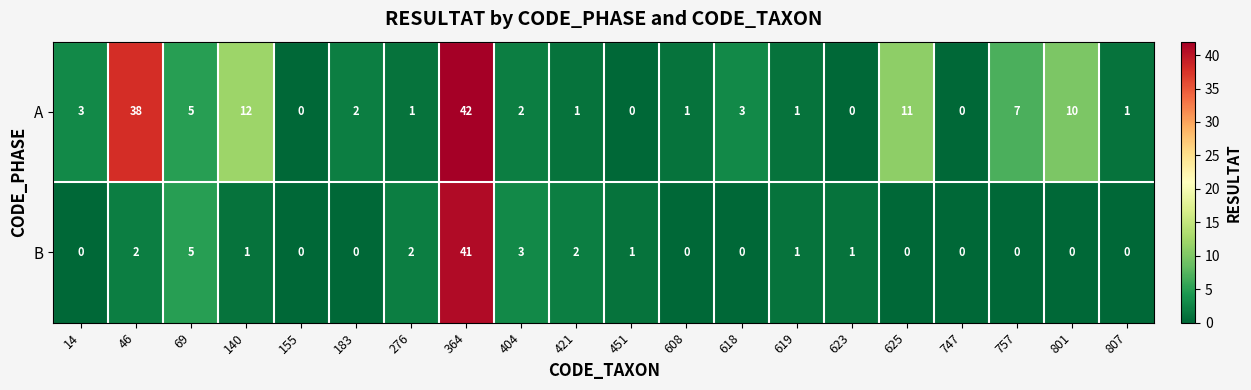

Which category has the highest value across all series?

364